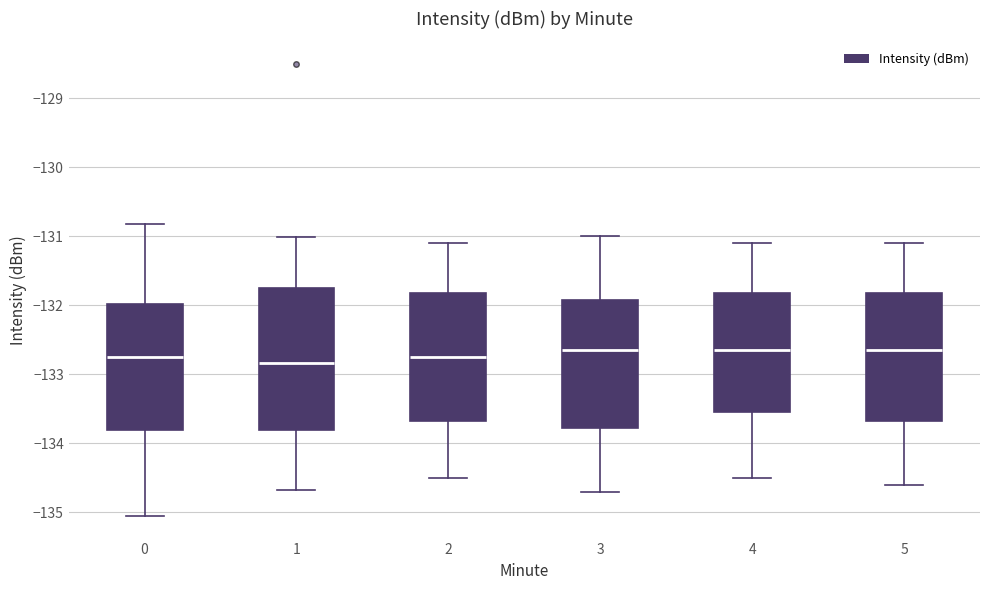

Reading left to right, read every box against the y-axis: the position of its median line, the range the box covers, and the ends of its whiskers. The values are not printed on the chart, so give them approximately, as read against the axis.

0: median -132.8, box -133.8 to -132.0, whiskers -135.1 to -130.8
1: median -132.8, box -133.8 to -131.8, whiskers -134.7 to -131.0
2: median -132.7, box -133.7 to -131.8, whiskers -134.5 to -131.1
3: median -132.6, box -133.8 to -131.9, whiskers -134.7 to -131.0
4: median -132.6, box -133.5 to -131.8, whiskers -134.5 to -131.1
5: median -132.6, box -133.7 to -131.8, whiskers -134.6 to -131.1